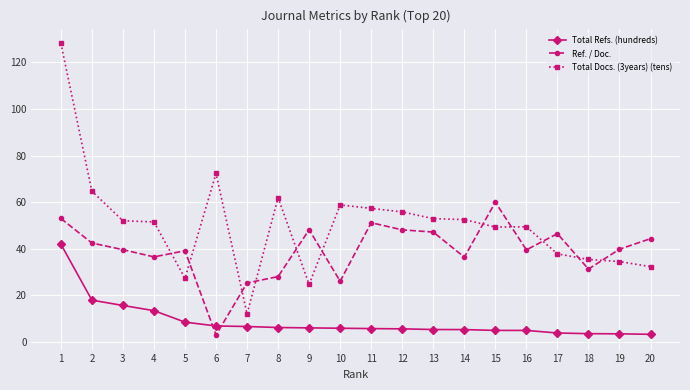

Which series changed the most between 4 and 16?

Total Refs. (hundreds)